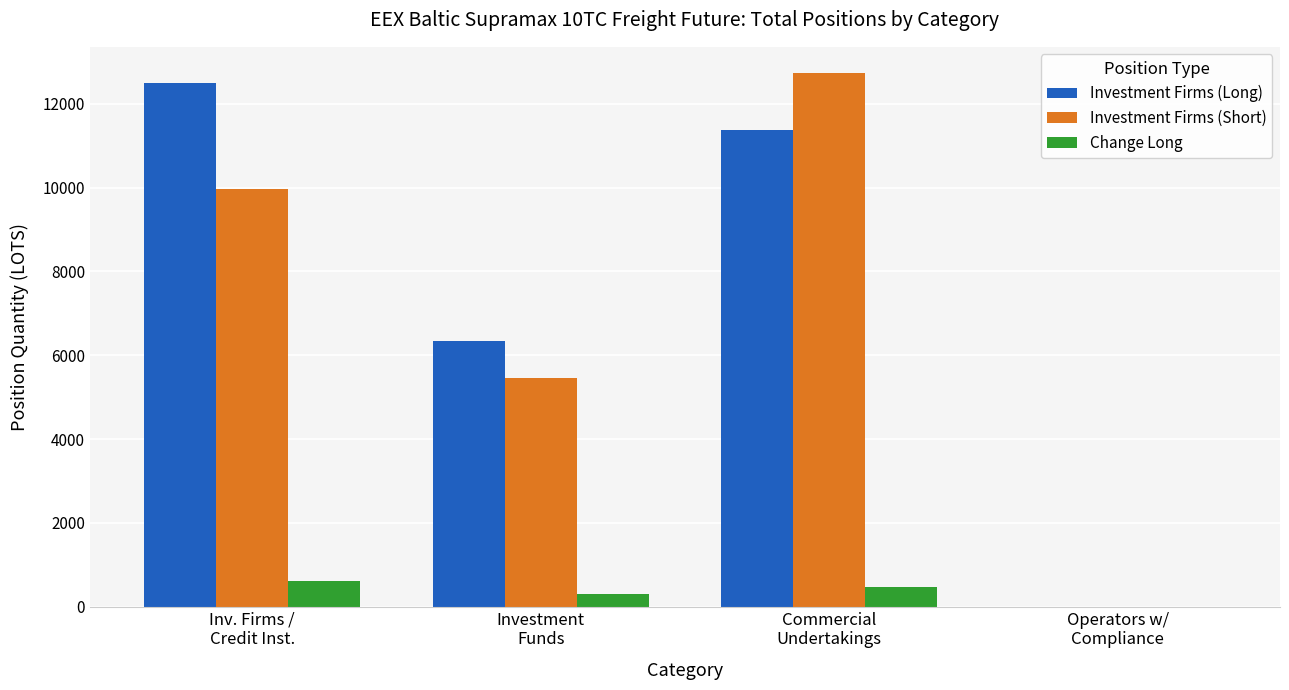

What is the maximum value shown in the chart?

12726.0